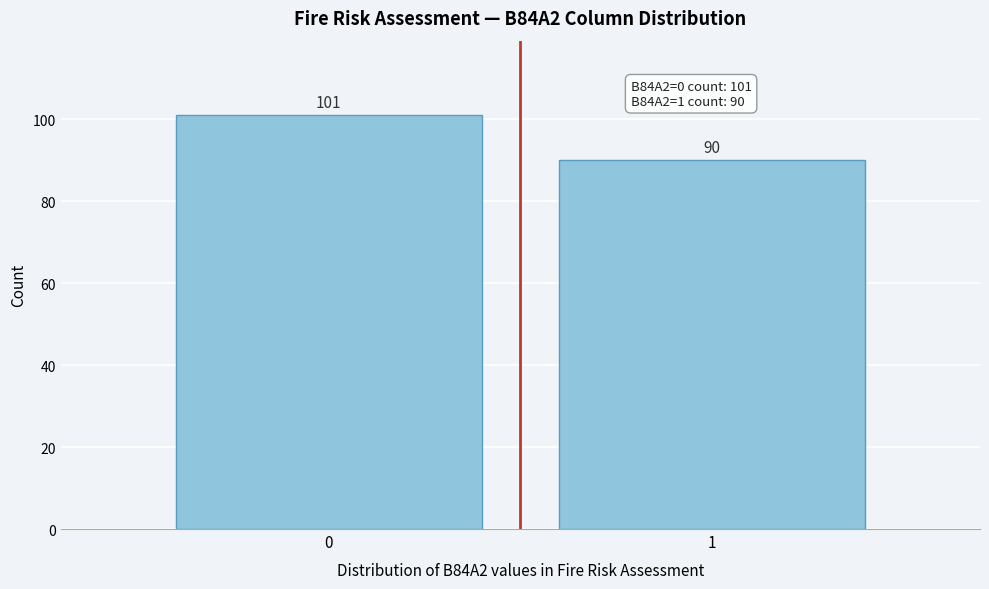

Reading left to right, list all the values displayed in this chart.

101	90